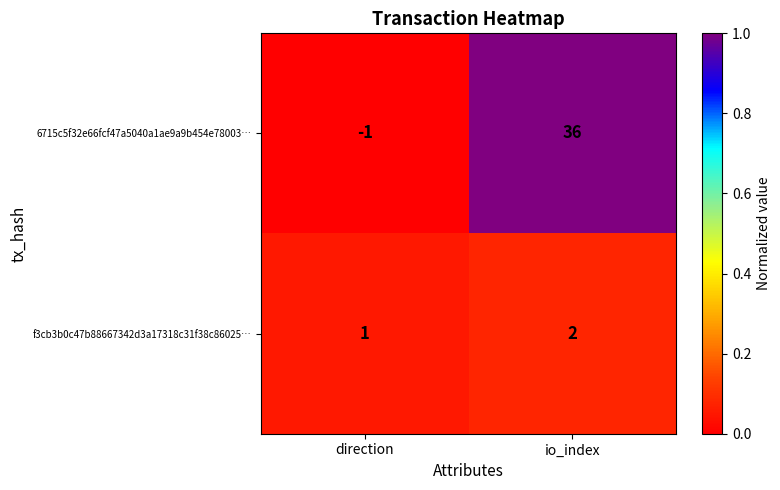

Reading right to left, what are all the values shown in this chart?

6715c5f32e66fcf47a5040a1ae9a9b454e78003…: io_index=36	direction=-1
f3cb3b0c47b88667342d3a17318c31f38c86025…: io_index=2	direction=1